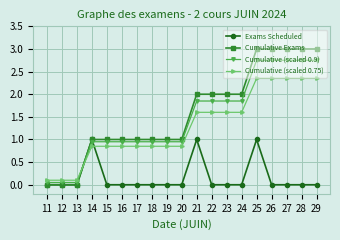

Is it true that Cumulative (scaled 0.75) equals 0.2 at 14?

False